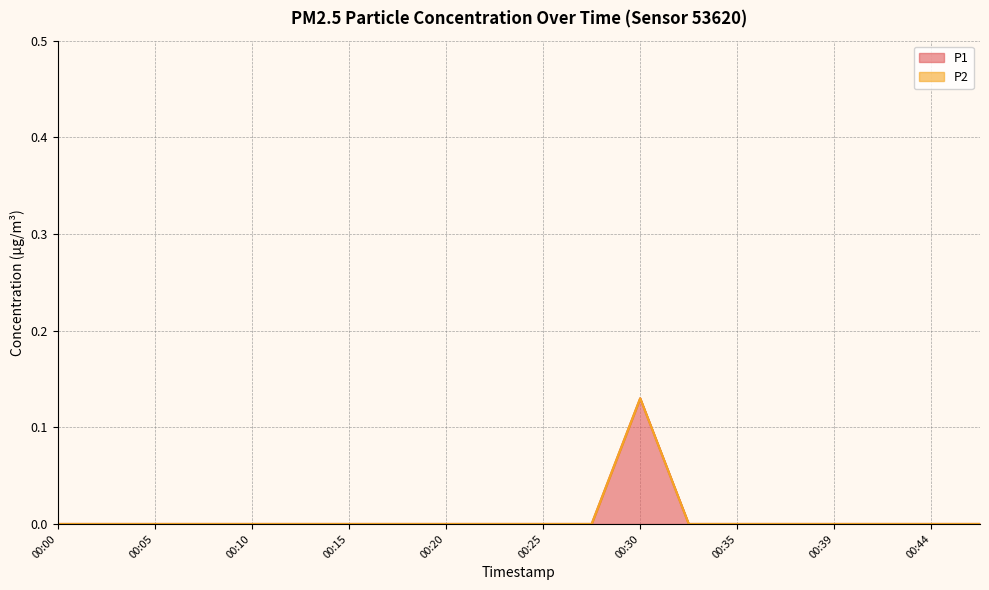

Which category has the lowest value across all series?

00:00